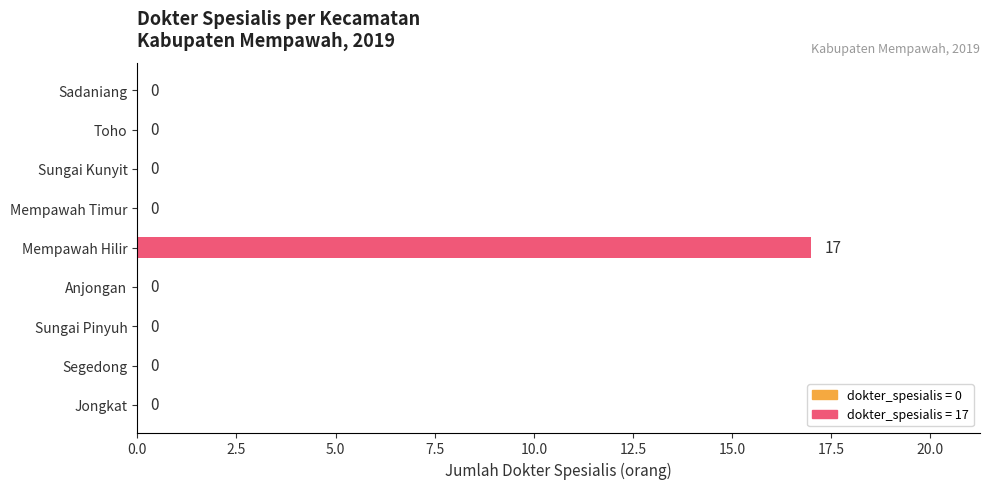

What is the maximum value shown in the chart?

17